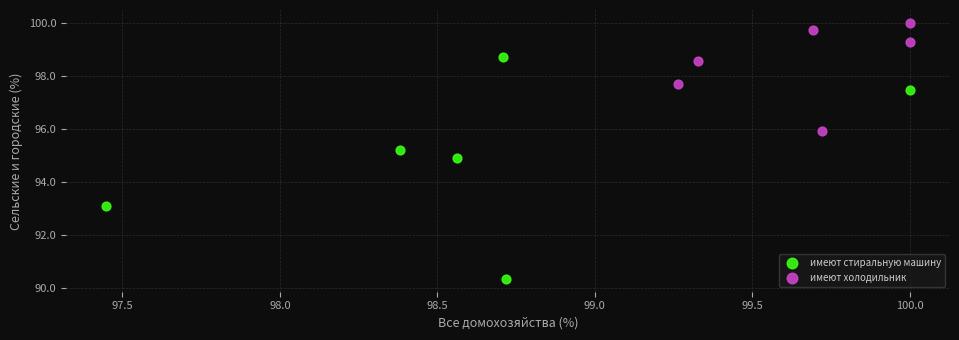

Which series reaches the minimum Y coordinate?

имеют стиральную машину